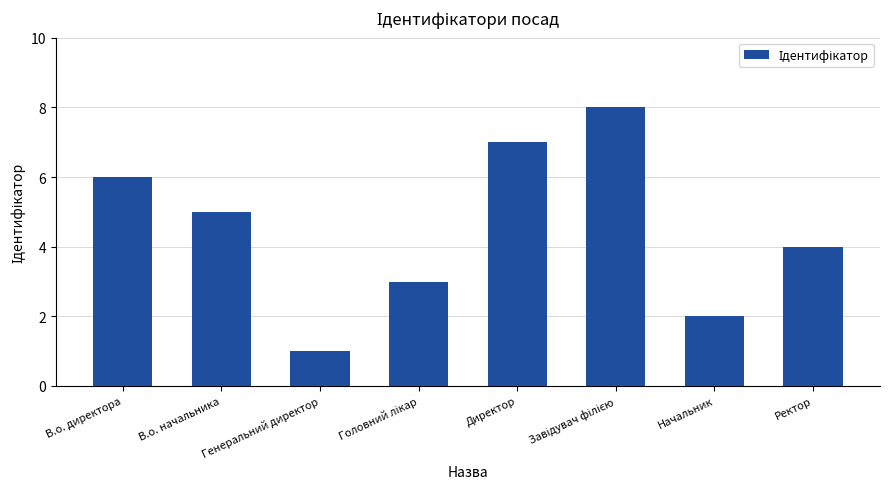

Is it true that the value at Начальник is 3?

False